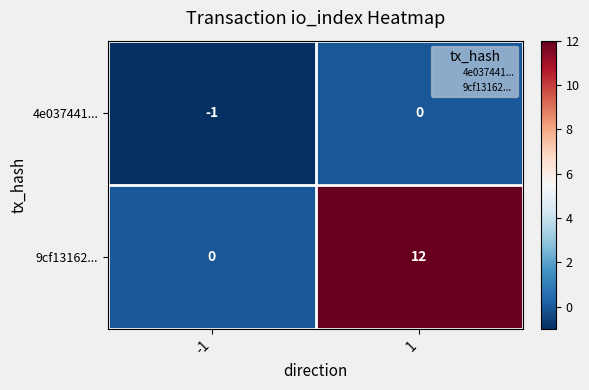

Which series has the largest total across all categories?

9cf13162...